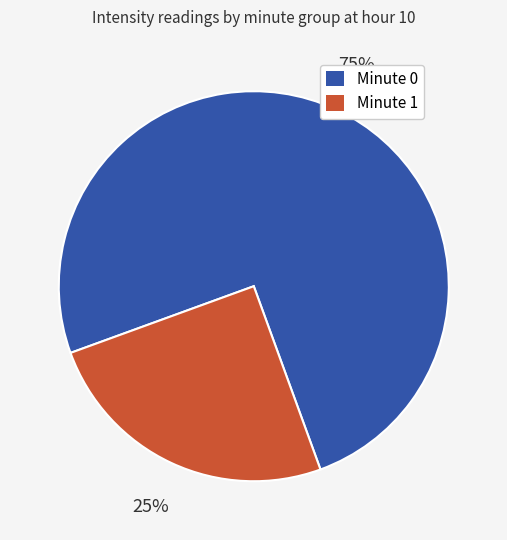

How many segments does this pie chart have?

2